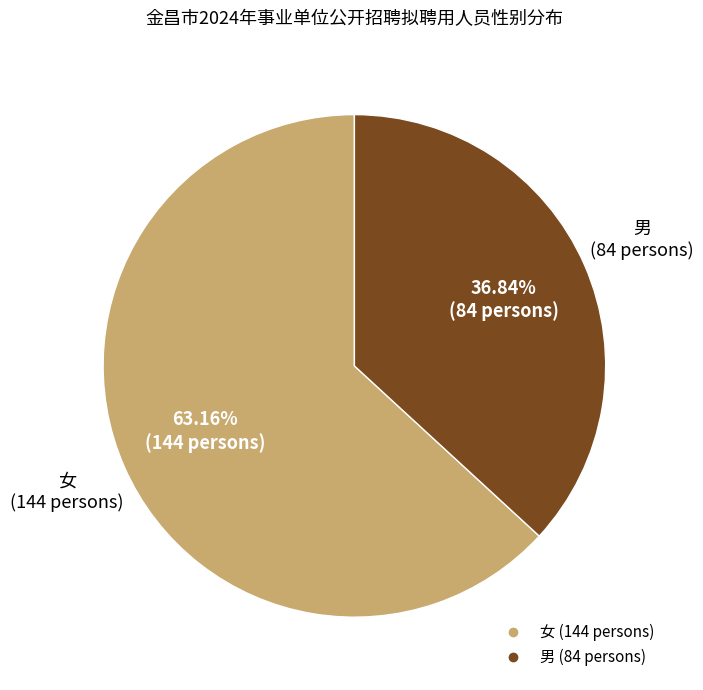

True or false: 女 accounts for 63% of the total.

True